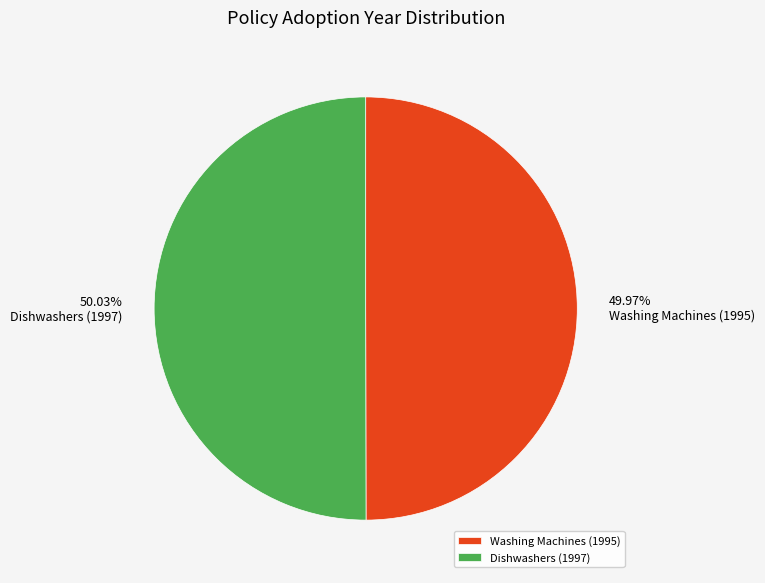

What portion of the pie excludes Washing Machines (1995)?

50.0%